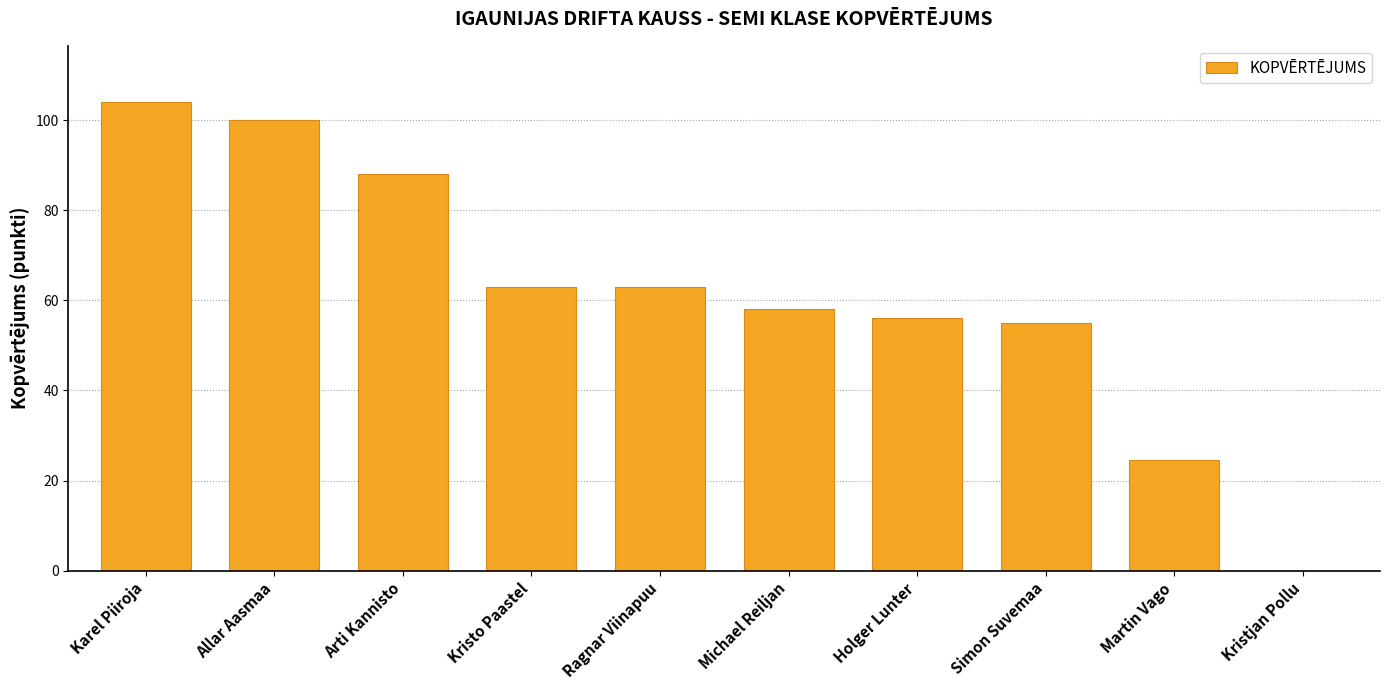

Where is the data nearest to the value 52?

Simon Suvemaa